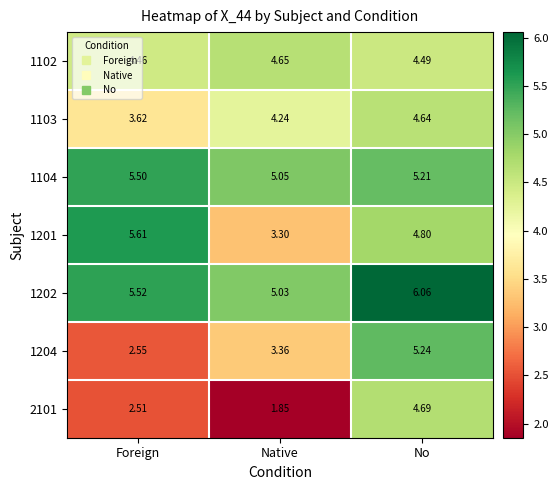

Where is 1102 nearest to the value 4?

Foreign